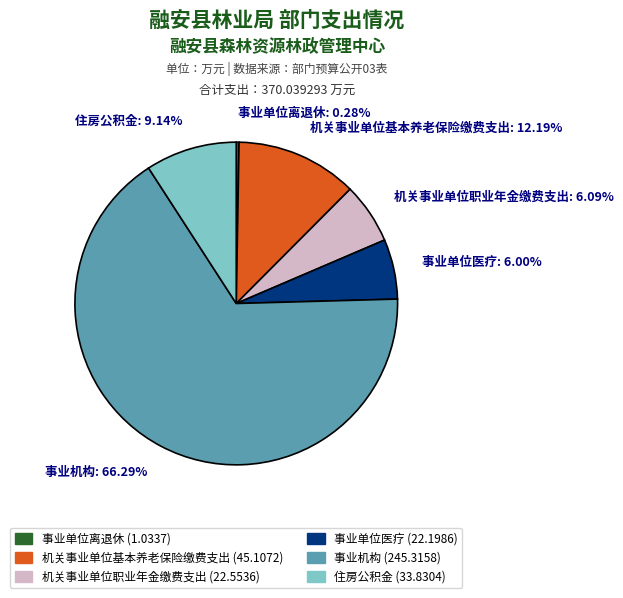

Combined, do 机关事业单位基本养老保险缴费支出 and 机关事业单位职业年金缴费支出 account for over 50%?

No